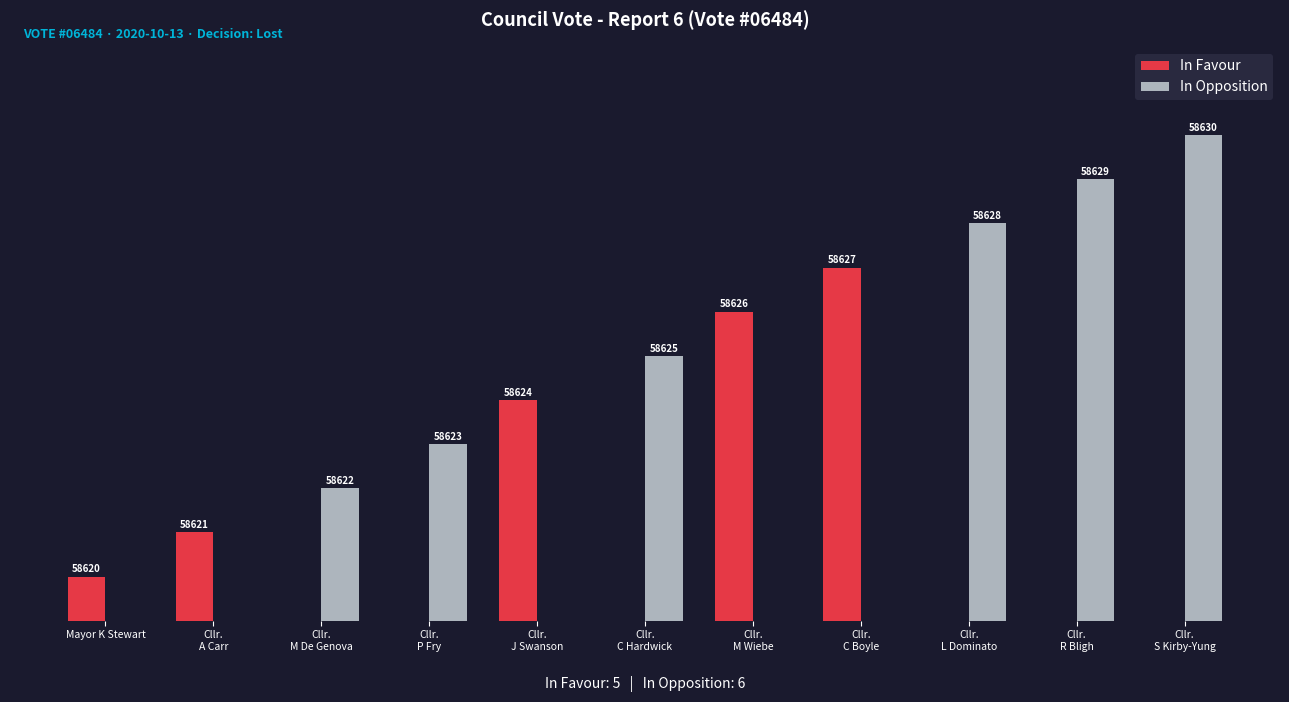

Which has a higher value, Cllr.
L Dominato or Mayor K Stewart?

Mayor K Stewart